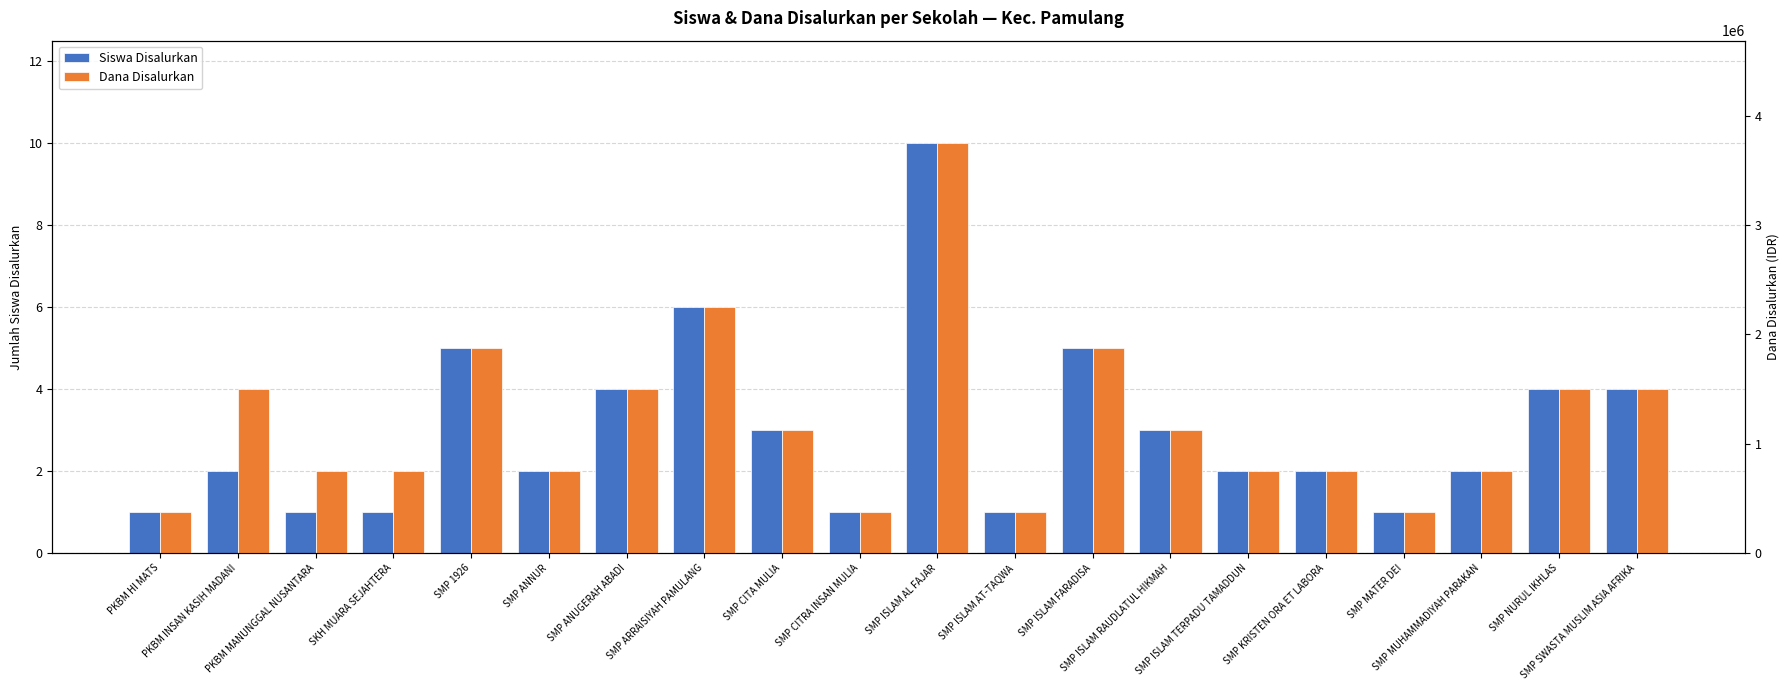

Are the bars horizontal?

No